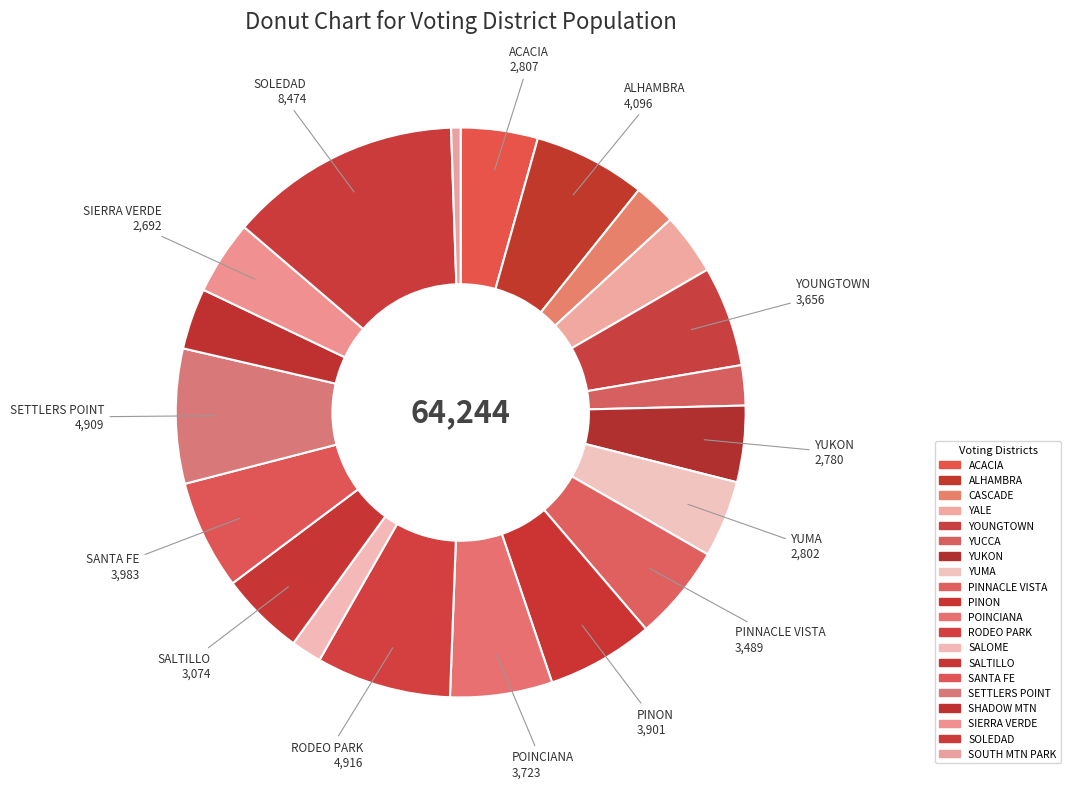

Is it true that PINON is 6% of the pie?

True